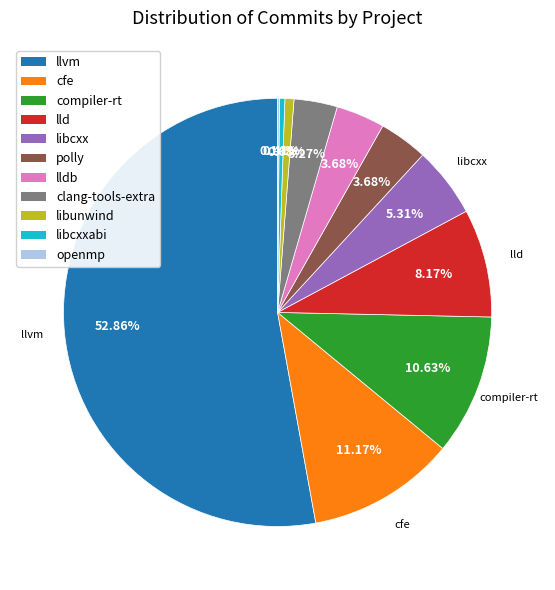

Is there any slice that represents more than half of the pie?

Yes